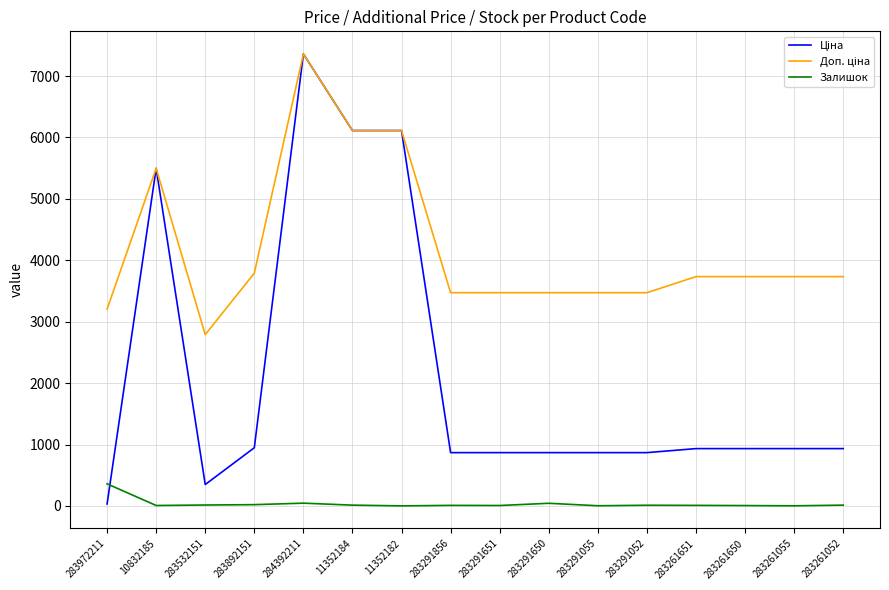

At which category does the chart reach its peak across all series?

284392211